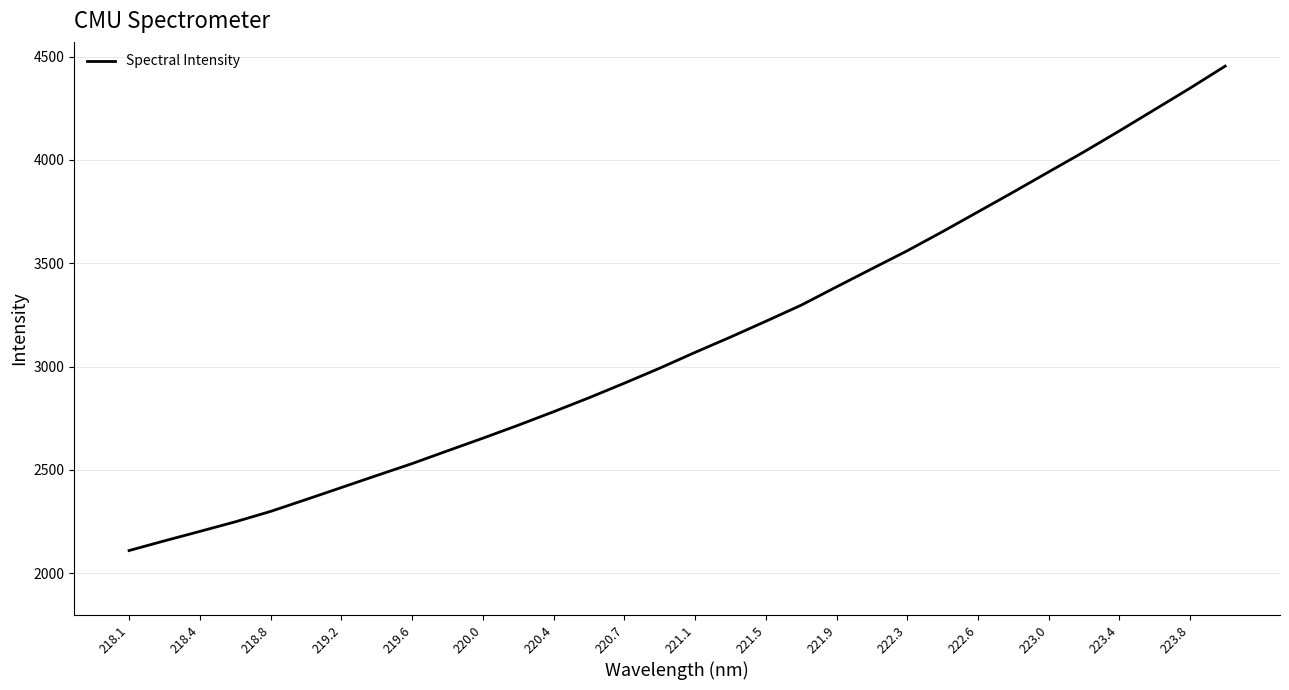

Does the chart have visible grid lines?

Yes